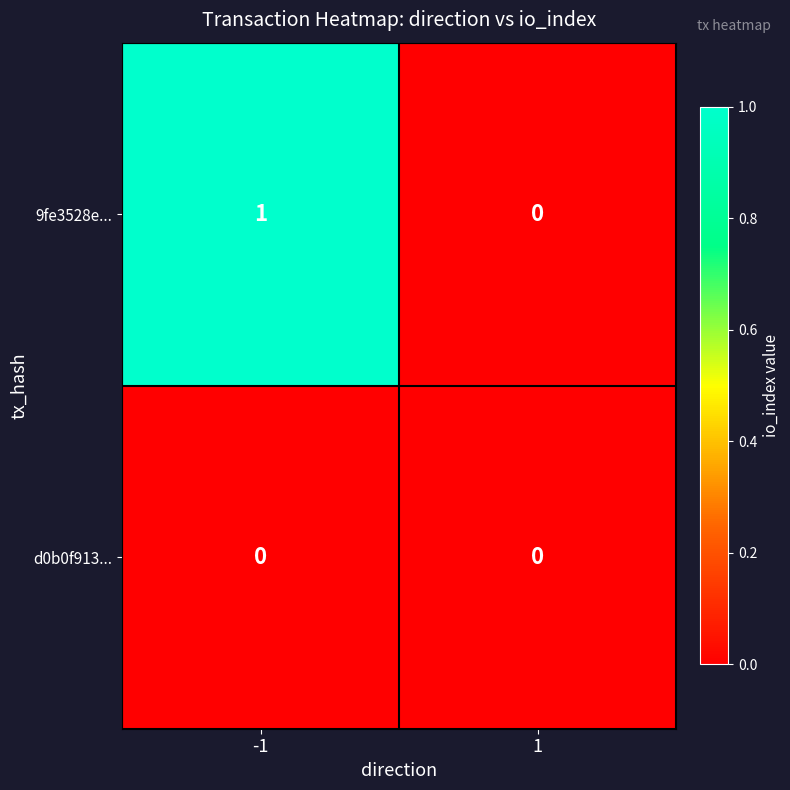

Which series changed the most between -1 and 1?

9fe3528e...